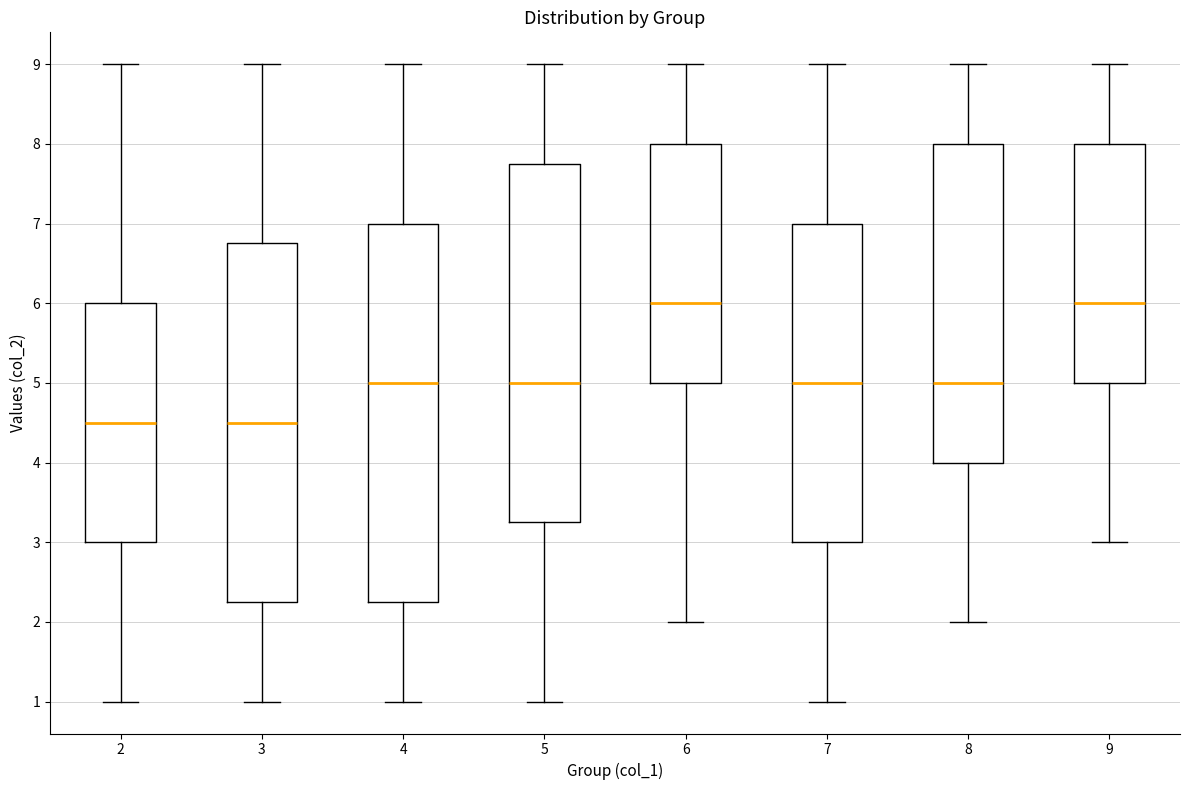

Comparing the boxes themselves (not the whiskers), which one is the tallest?

4